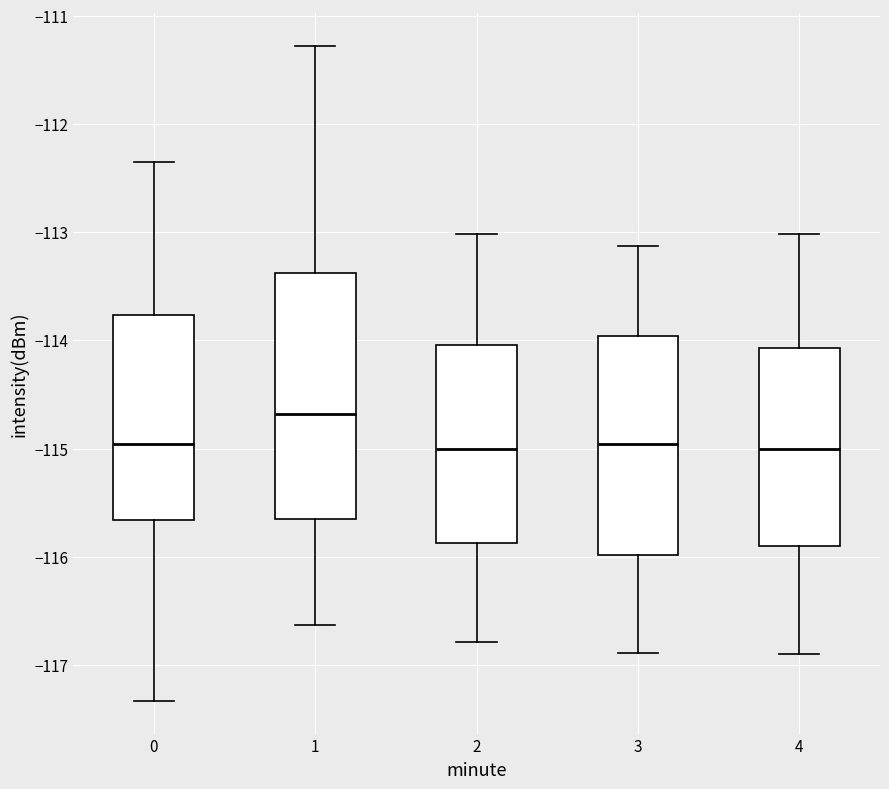

Which box is the tallest, from its lower edge to its upper edge?

1